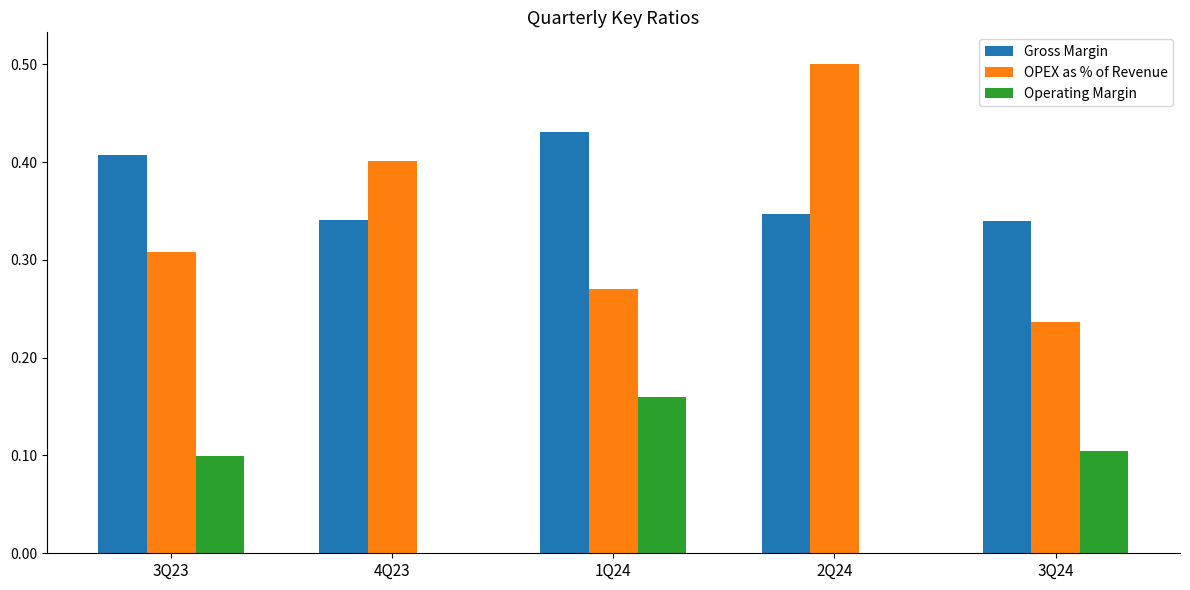

What is the value of the Gross Margin bar at the 3rd from the left?

0.4